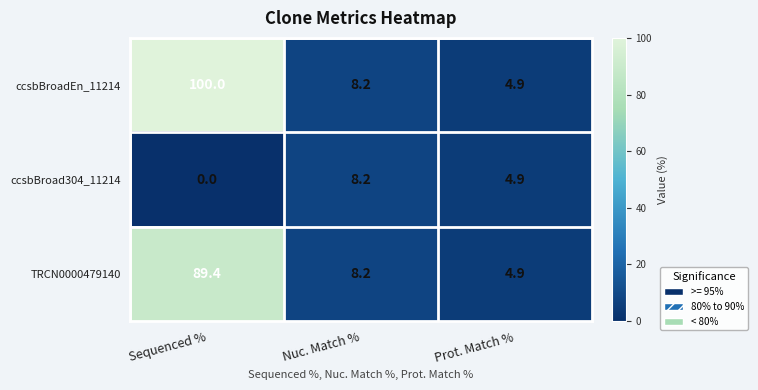

Reading right to left, extract all data points from this chart.

ccsbBroadEn_11214: 4.9	8.2	100.0
ccsbBroad304_11214: 4.9	8.2	0.0
TRCN0000479140: 4.9	8.2	89.4